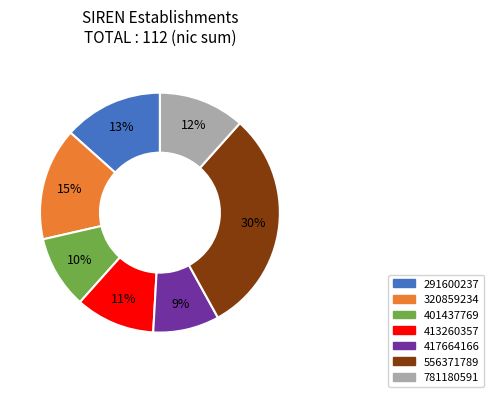

To the nearest percent, what is the average slice percentage?

14%